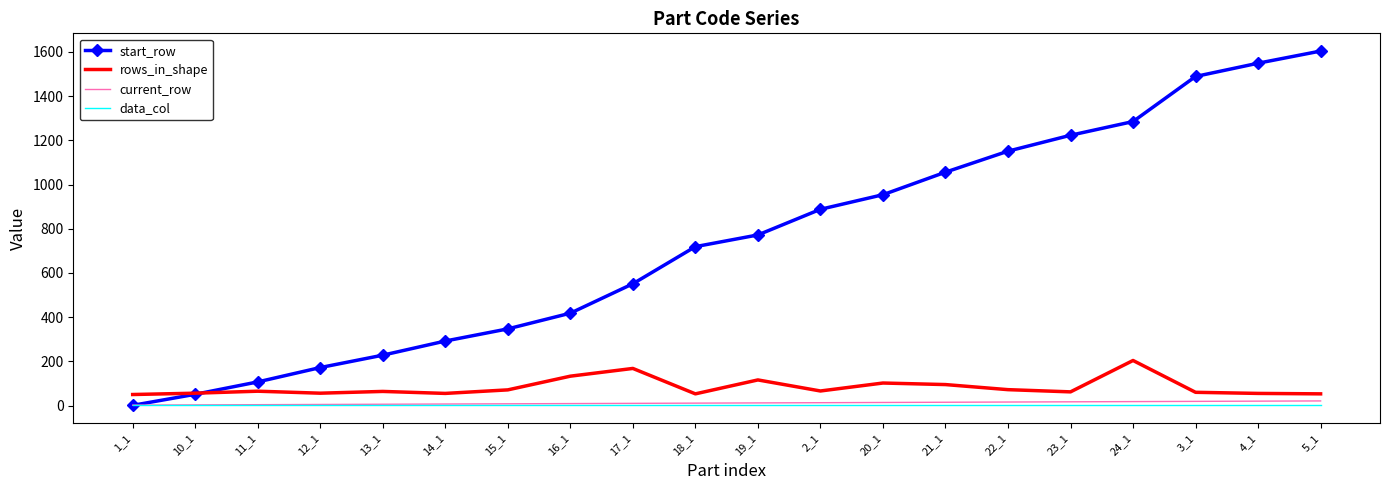

What is the maximum value shown in the chart?

1604